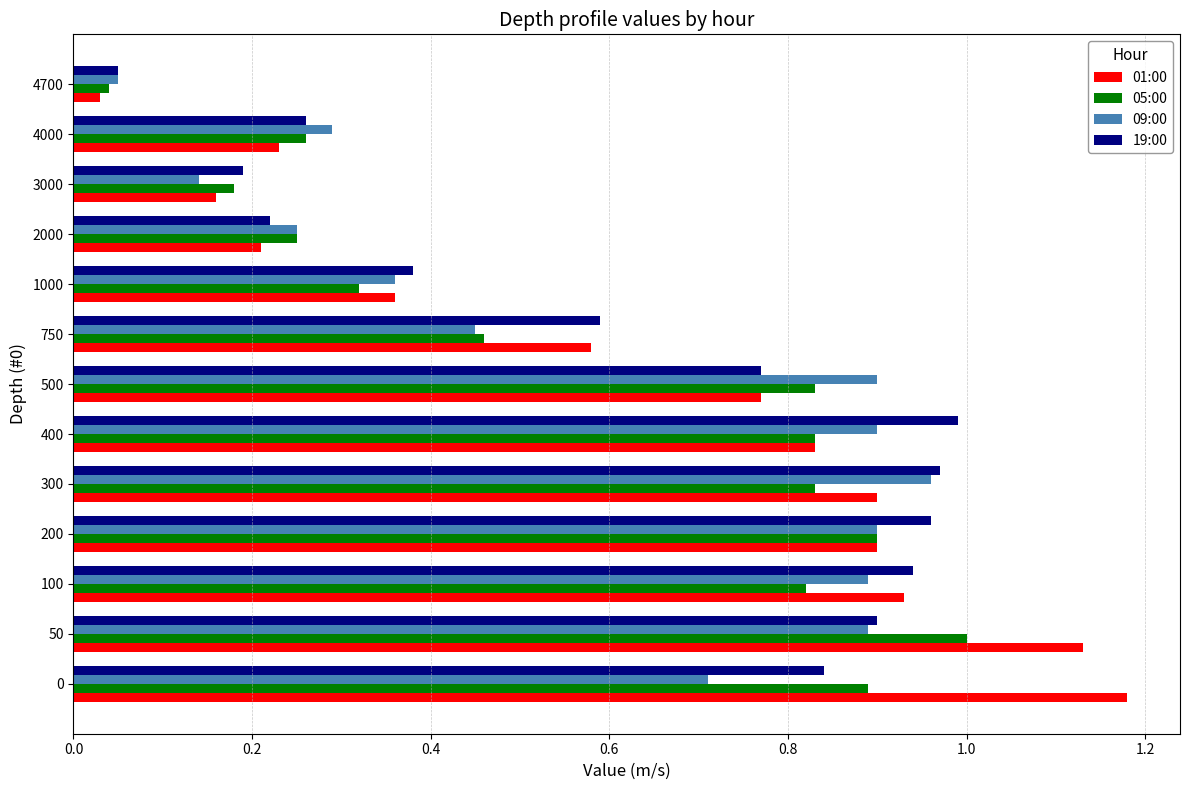

At which label is 09:00 closest to 0?

4700